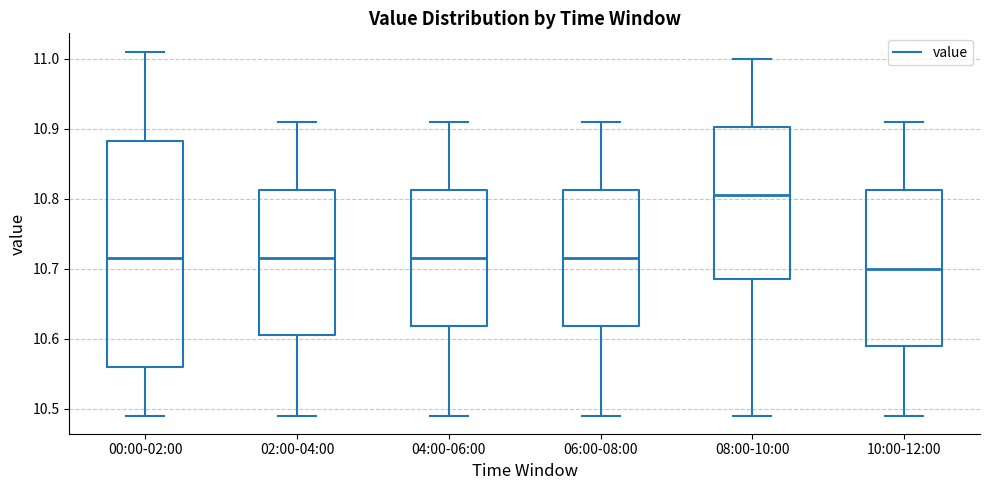

Comparing the boxes themselves (not the whiskers), which one is the tallest?

00:00-02:00